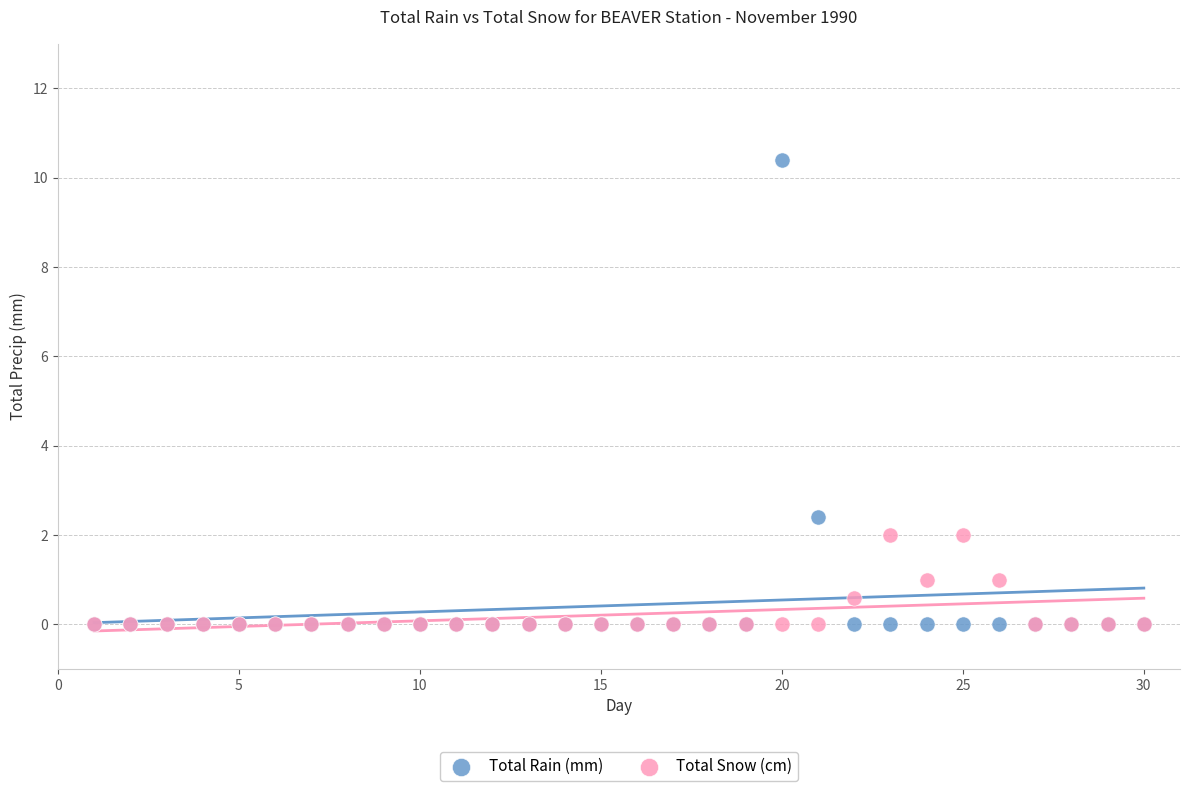

What are all the series names shown in the legend?

Total Rain (mm), Total Snow (cm)